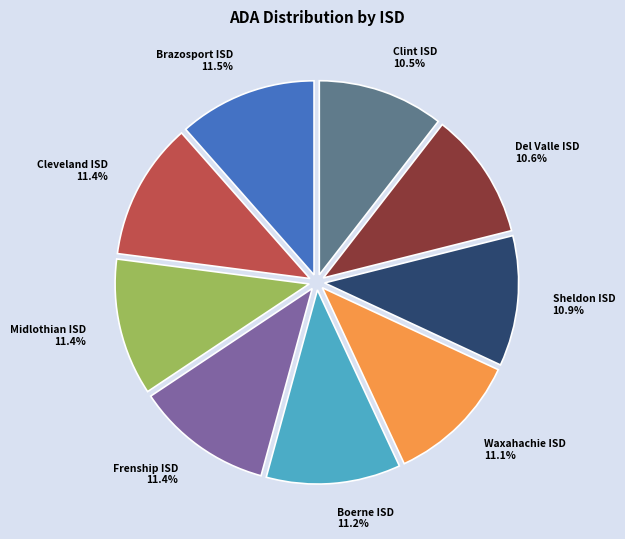

To the nearest percent, what is the average slice percentage?

11%